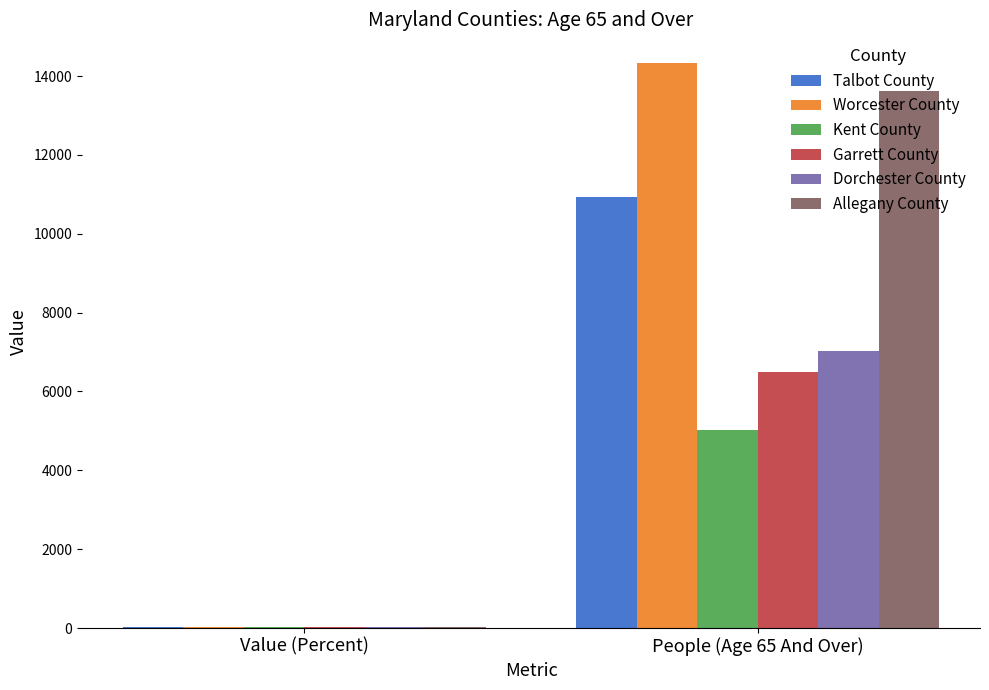

The value of Allegany County at People (Age 65 And Over) is 3750.7. True or false?

False